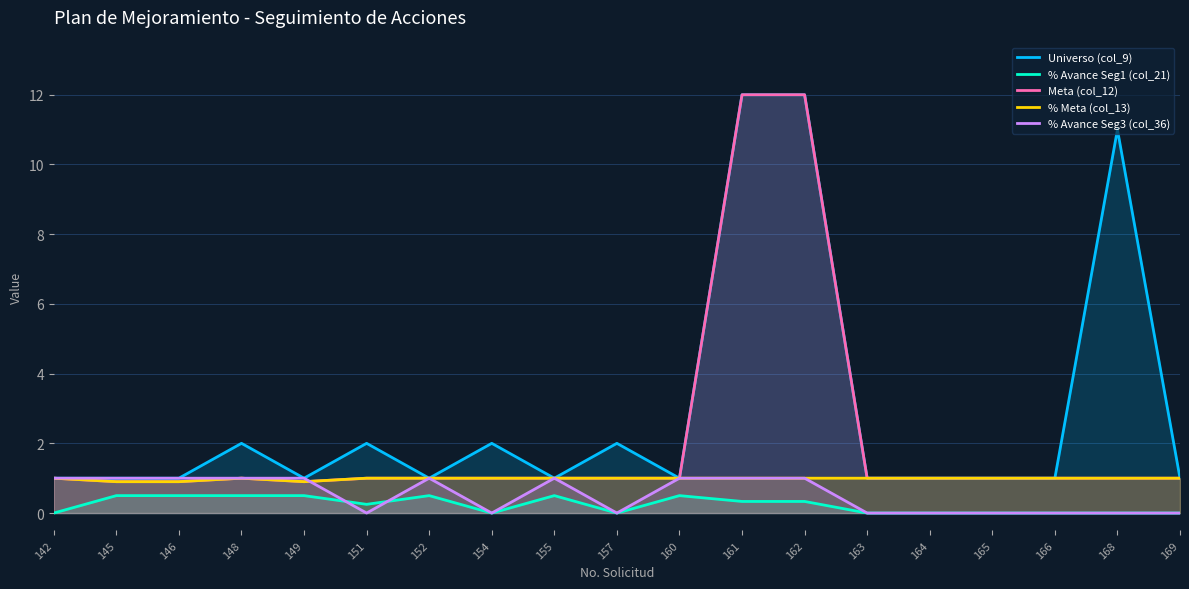

Which category has the highest value across all series?

161